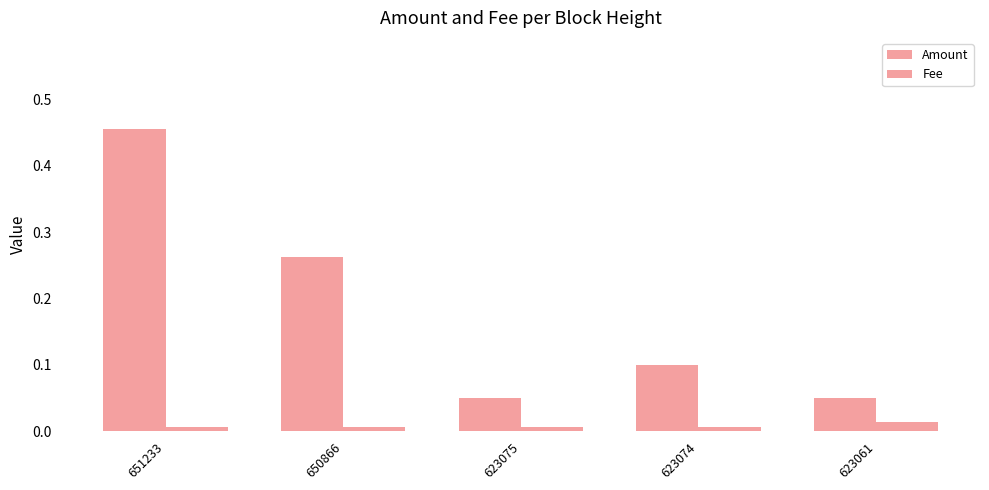

What is the lowest value of the Amount series?

0.1